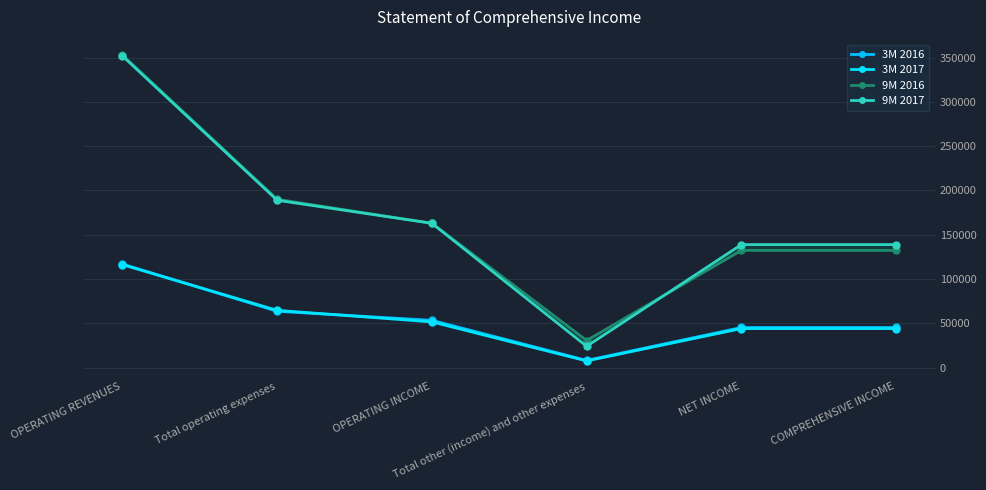

How many values in the 9M 2017 series are below 162878?

3